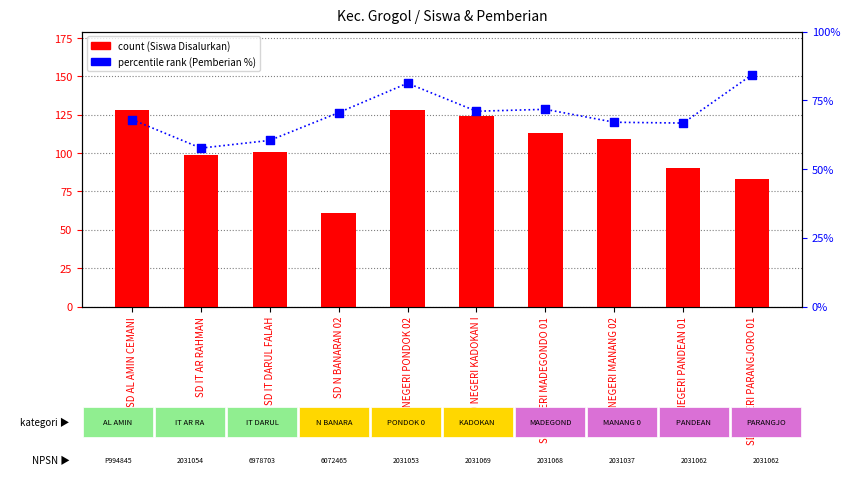

Which series reaches the minimum Y coordinate?

percentile rank (Pemberian %)